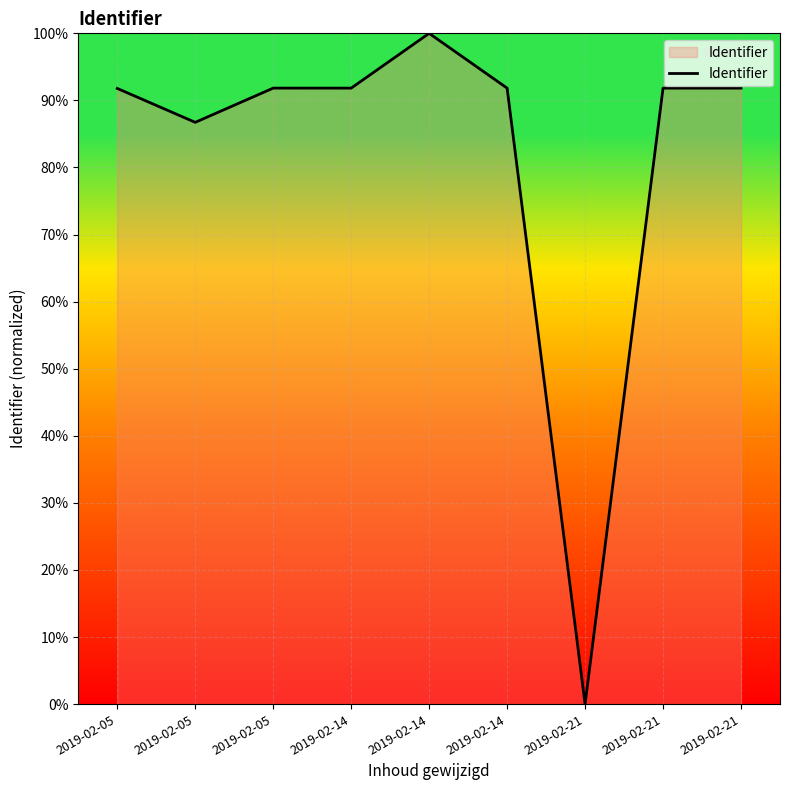

How many points are lower than both their immediate neighbors (excluding endpoints)?

3